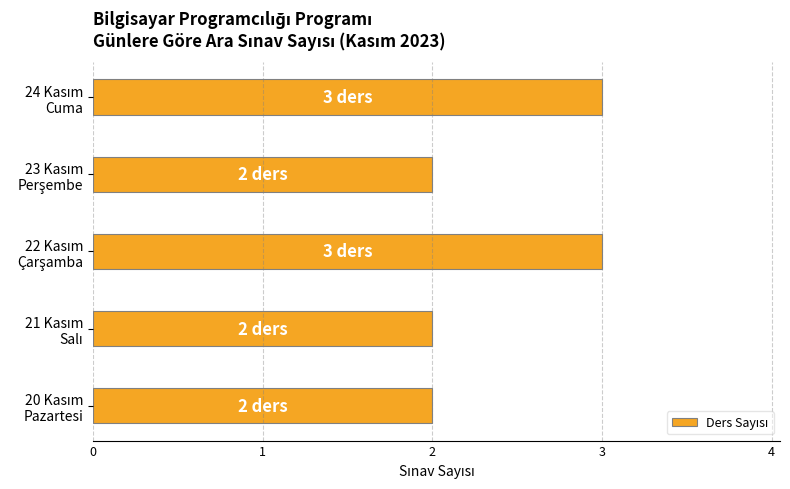

What is the maximum value shown in the chart?

3